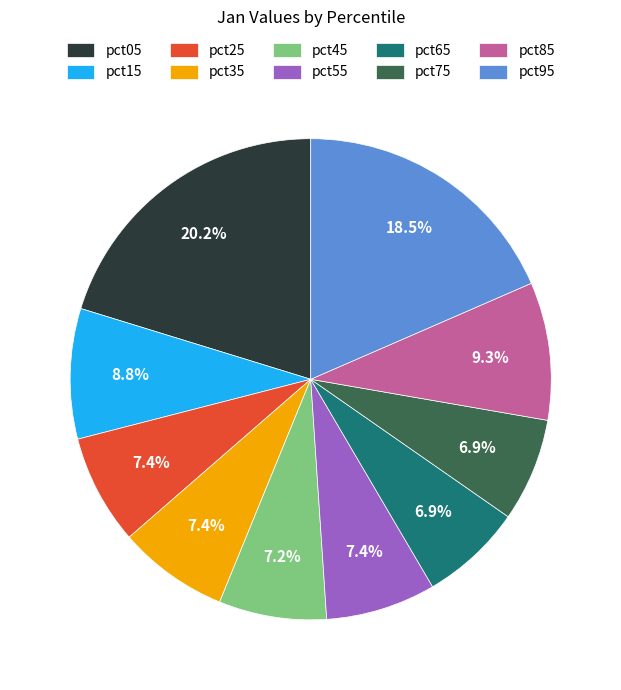

How many slices are in this pie chart?

10